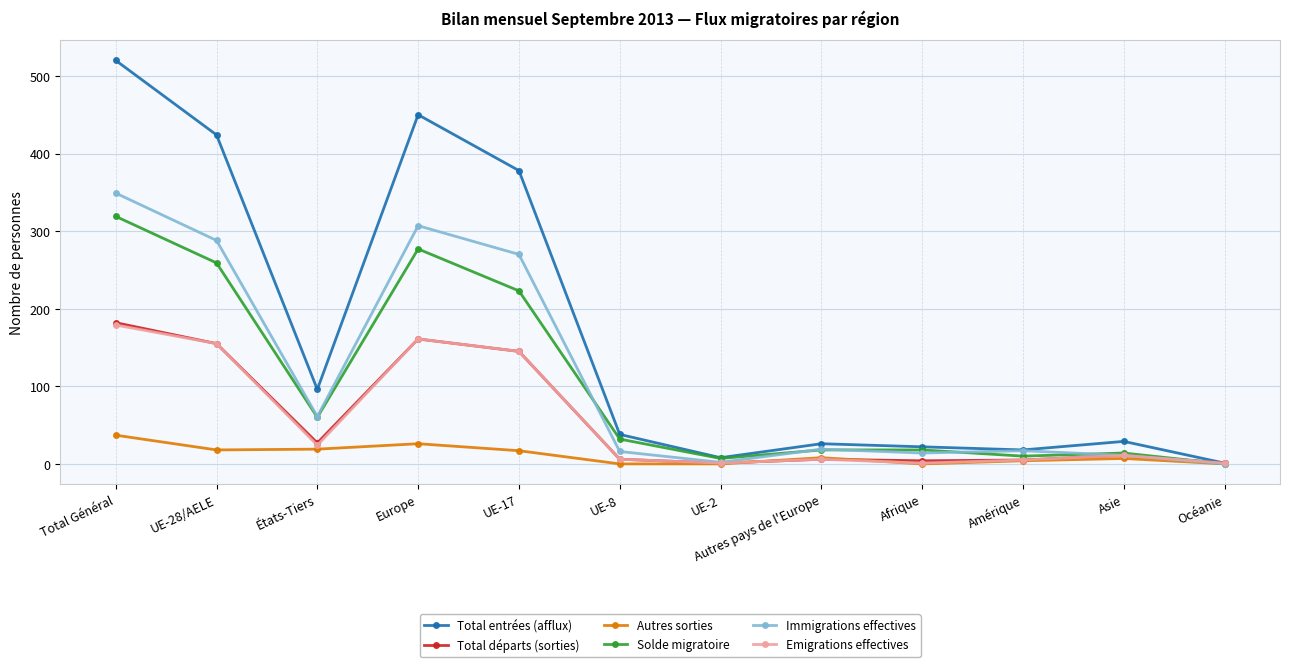

What value does the Emigrations effectives series have at Total Général, to the nearest 10?

180